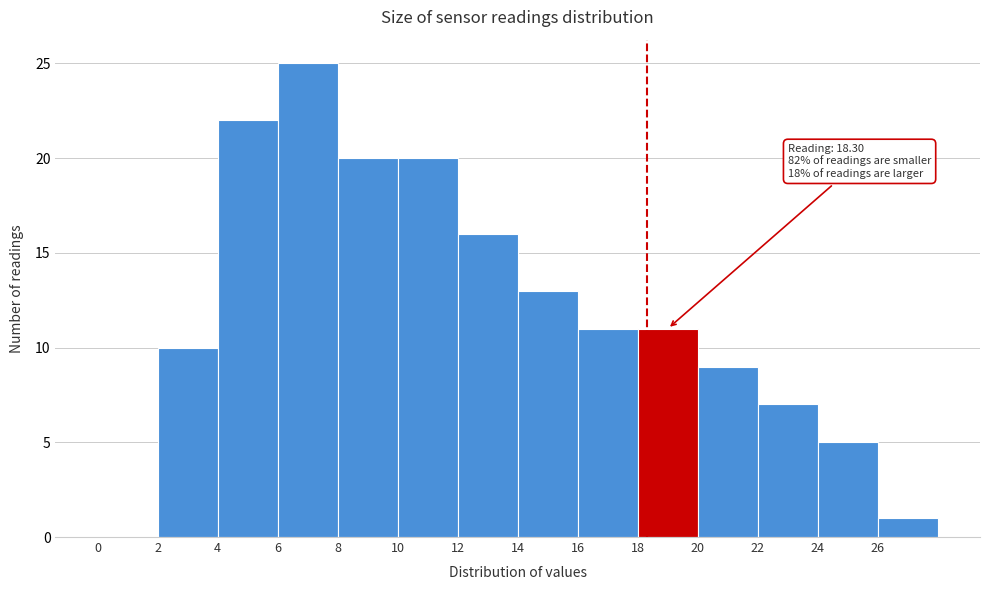

Which range on the x-axis has the tallest bar?

6 to 8